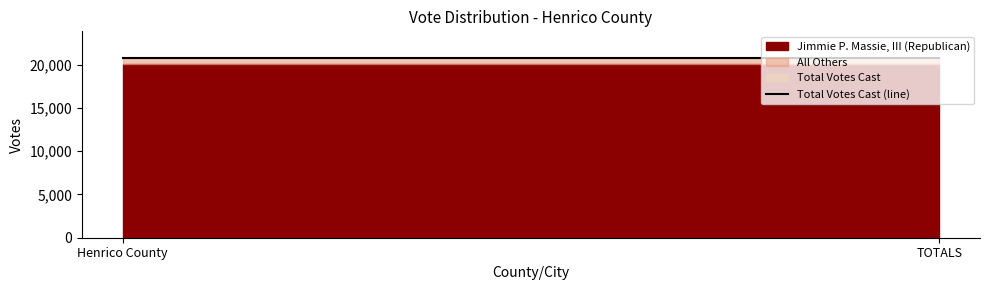

At Henrico County, list the series in order from largest to smallest.

Total Votes Cast, Jimmie P. Massie, III (Republican), All Others